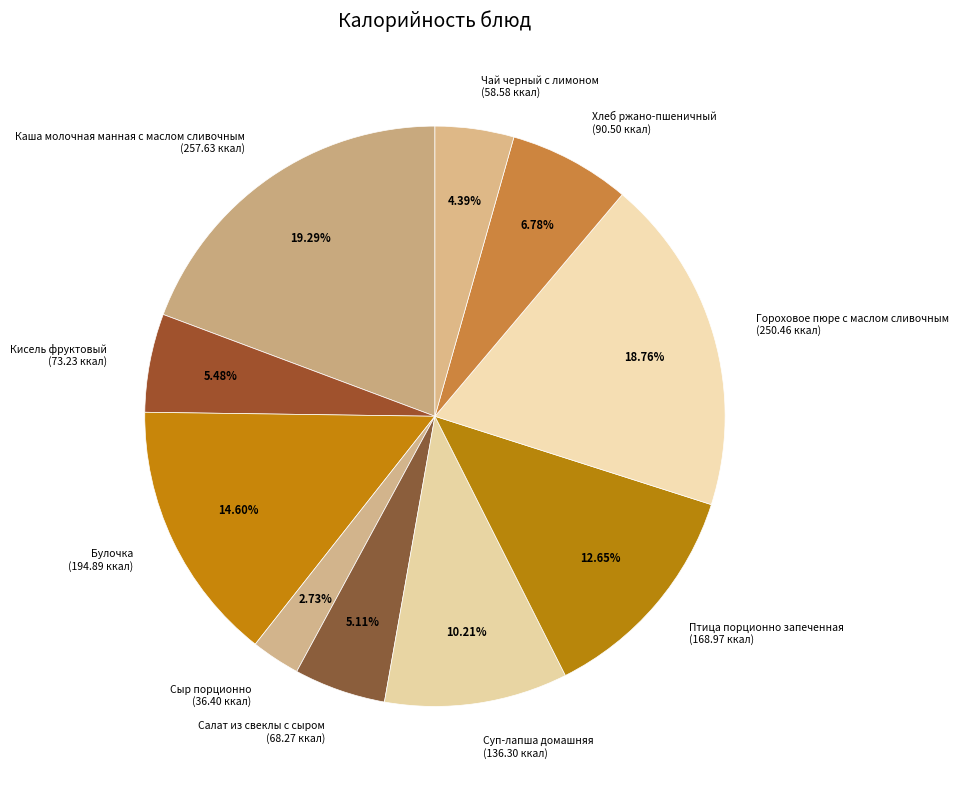

Which slice is the smallest?

Сыр порционно